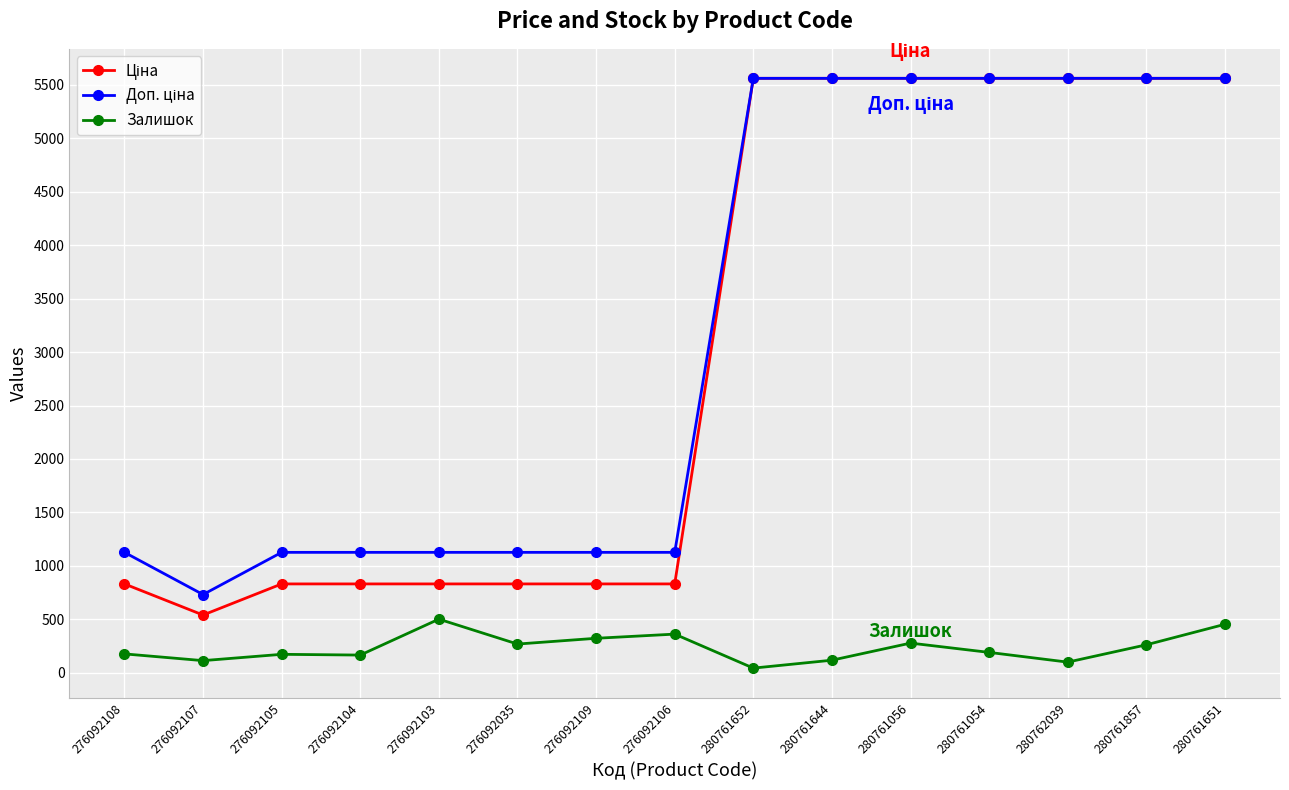

In Залишок, how many points are lower than both neighbors (excluding endpoints)?

5